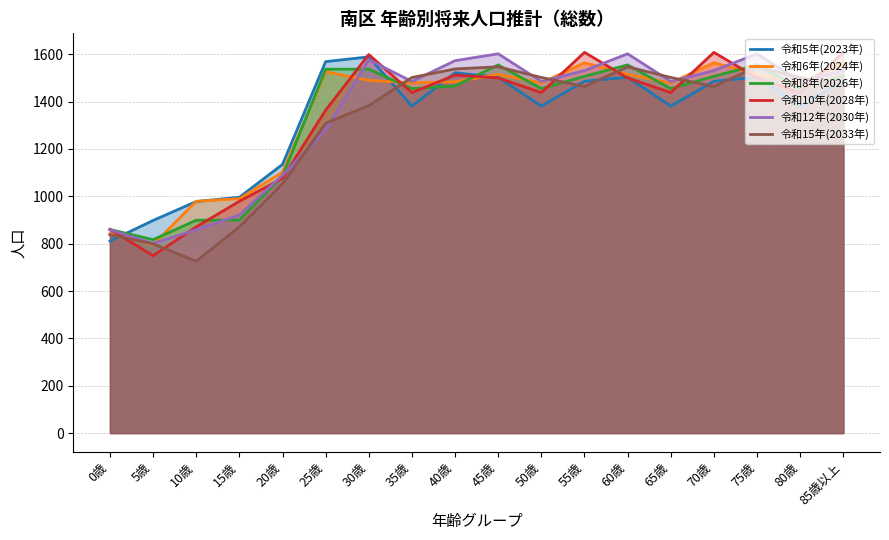

At which label does 令和8年(2026年) reach its minimum?

5歳